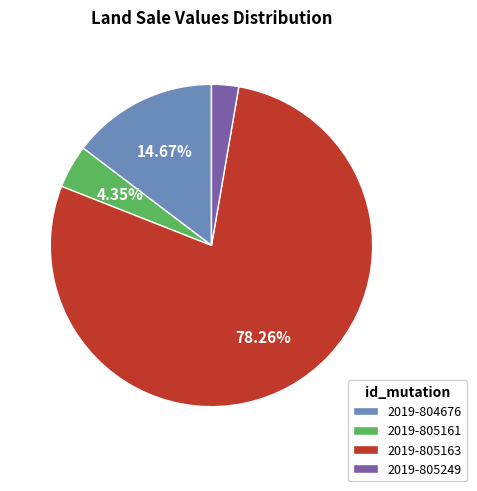

Approximately how many times larger is the value at 2019-804676 compared to 2019-805163?

0.2